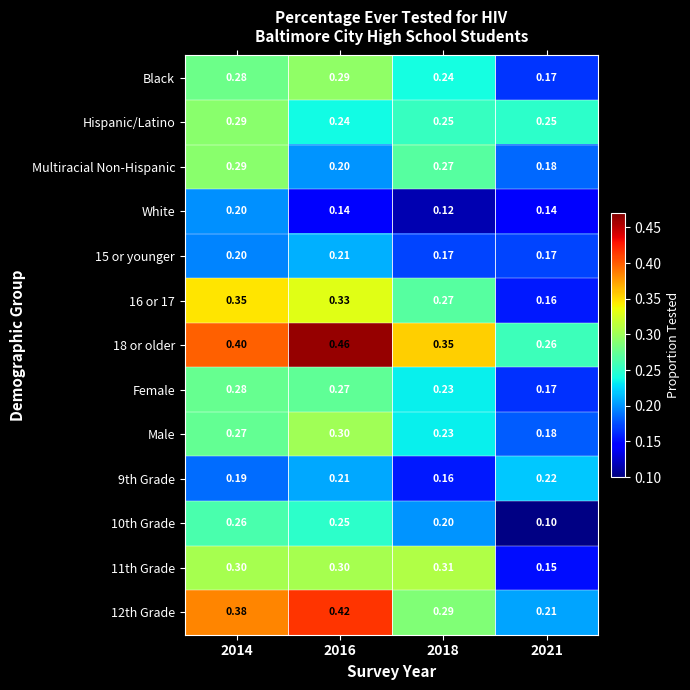

Between 2014 and 2016, which series saw the biggest shift?

Multiracial Non-Hispanic